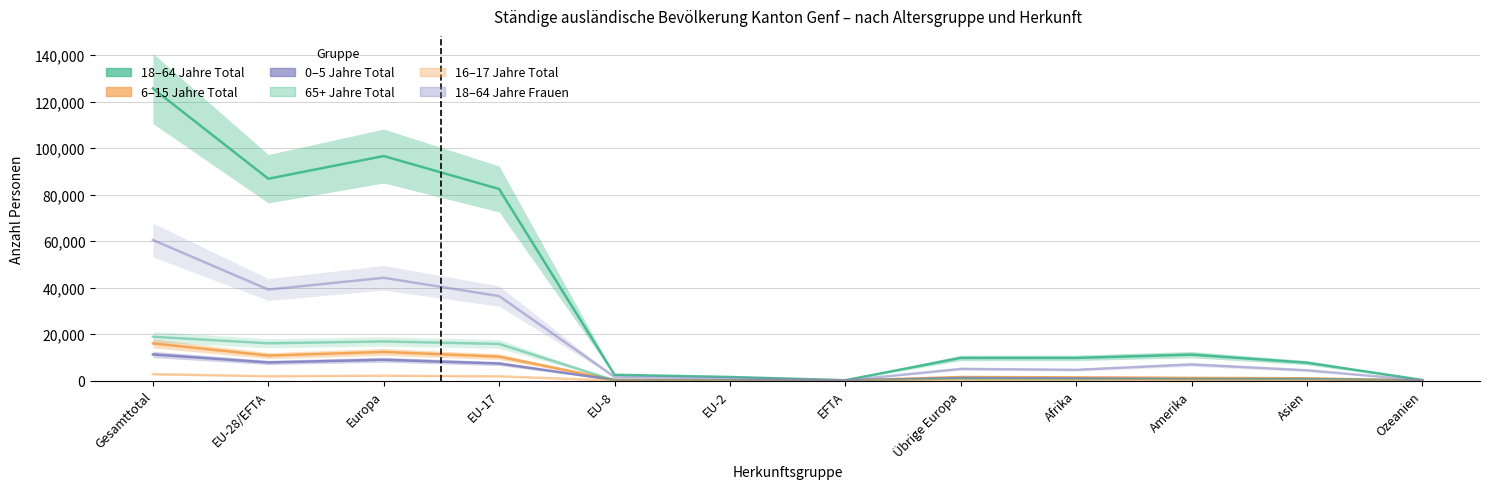

What is the minimum value shown in the chart?

4